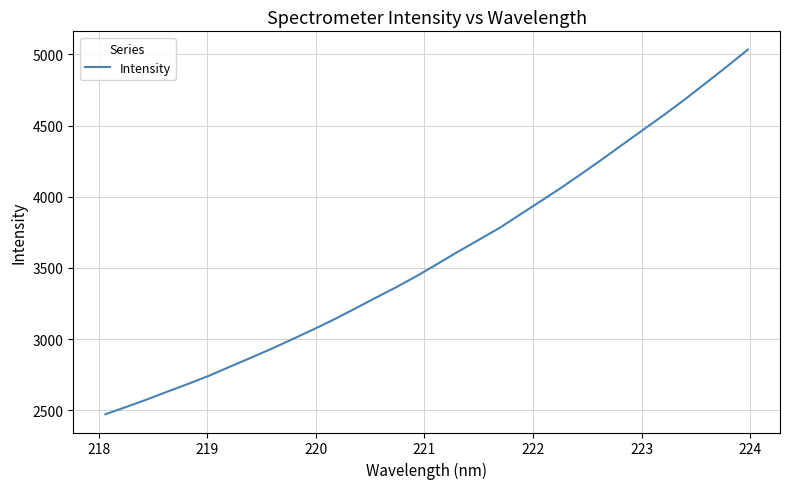

Reading left to right, what are all the values shown in this chart?

2471.3	2522.6	2575.1	2631.2	2685.5	2742.5	2805.2	2867.6	2931.1	2997.9	3065.7	3136.0	3211.1	3287.6	3362.6	3441.7	3527.1	3613.4	3696.7	3780.1	3875.0	3969.1	4064.8	4164.7	4267.3	4372.3	4476.6	4580.4	4689.1	4802.2	4916.6	5034.2